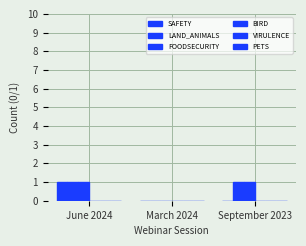

Are the bars grouped side by side (vs. stacked)?

Yes